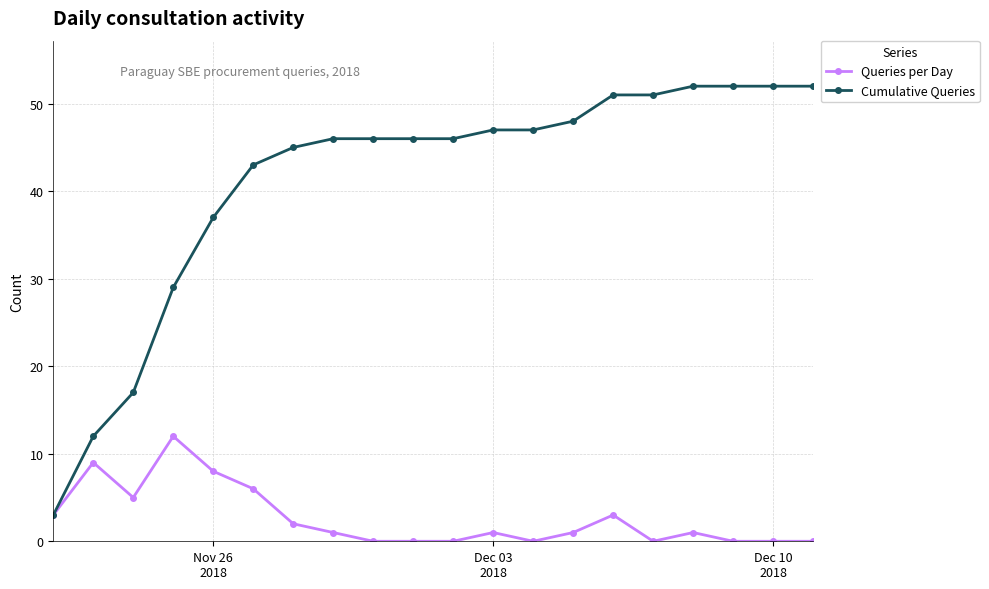

At how many categories does at least one series exceed 31?

16